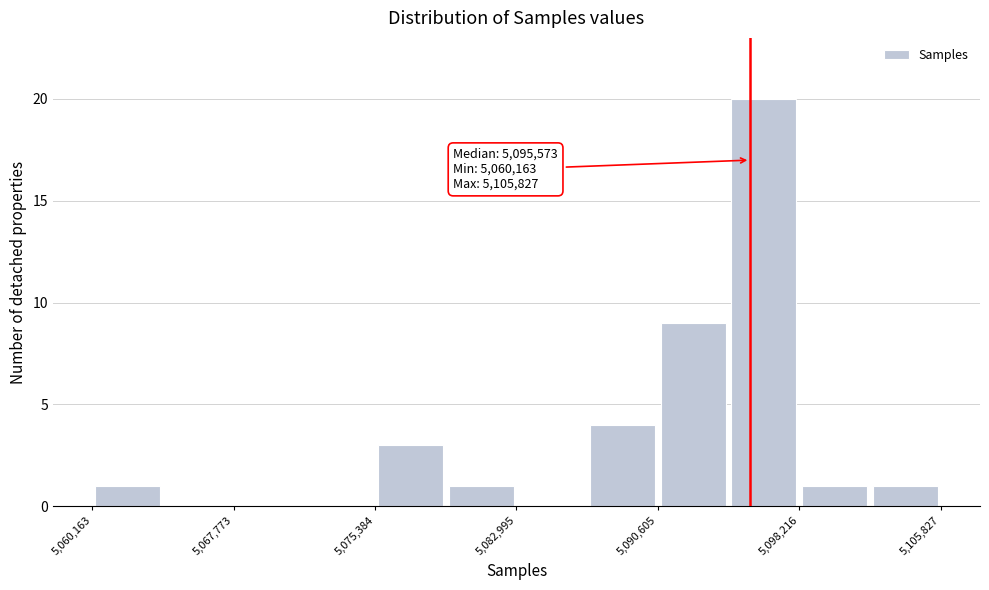

Read against the x-axis, roughly where is the centre of the tallest bar?

5096000